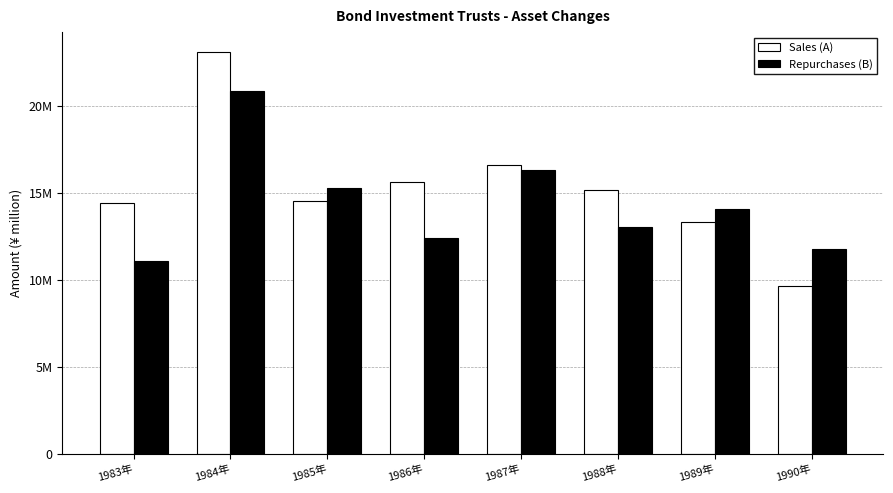

List the labels in order of Sales (A) value, smallest first.

1990年, 1989年, 1983年, 1985年, 1988年, 1986年, 1987年, 1984年